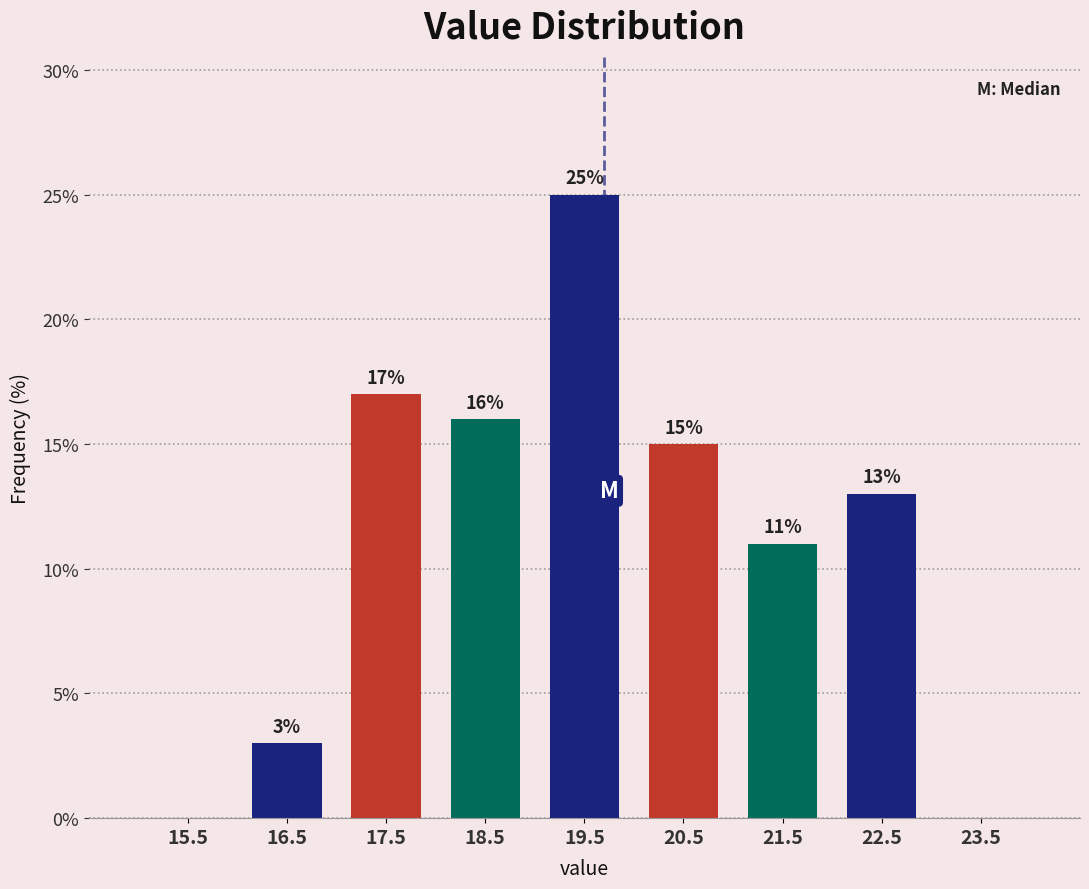

Over which range of the x-axis is the bar tallest?

19 to 20